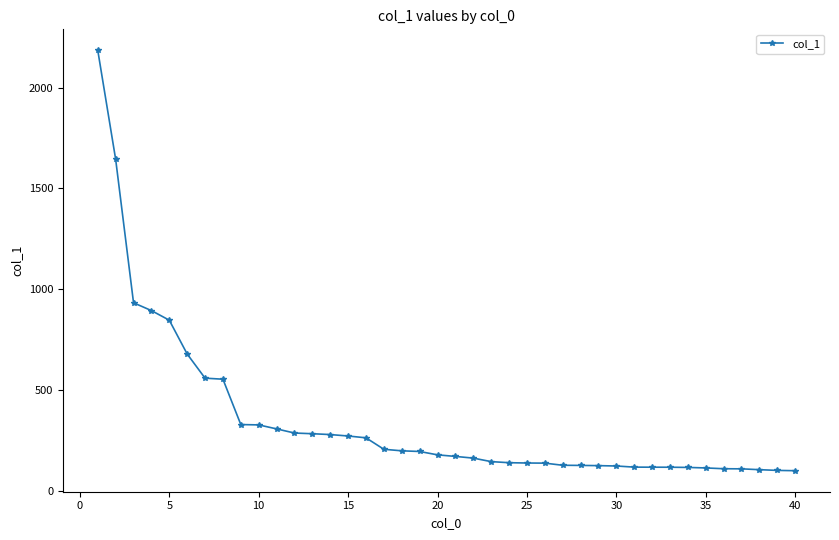

What is the greatest value displayed?

2185.3